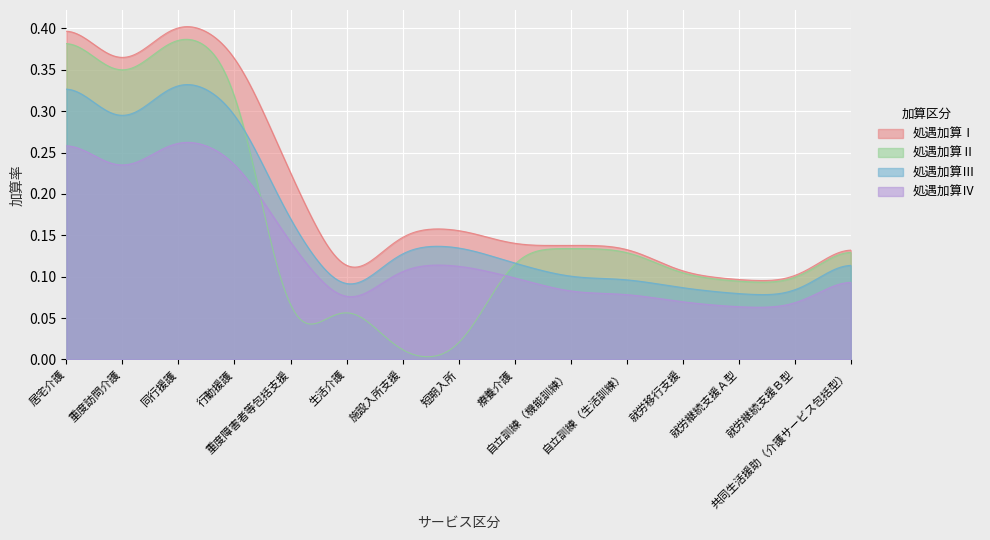

Which series changed the most between 行動援護 and 重度障害者等包括支援?

処遇加算Ⅱ